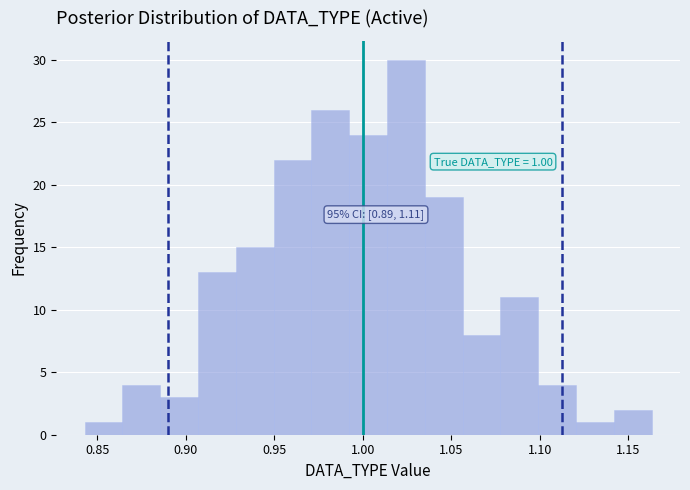

Over which range of the x-axis is the bar tallest?

1.015 to 1.035